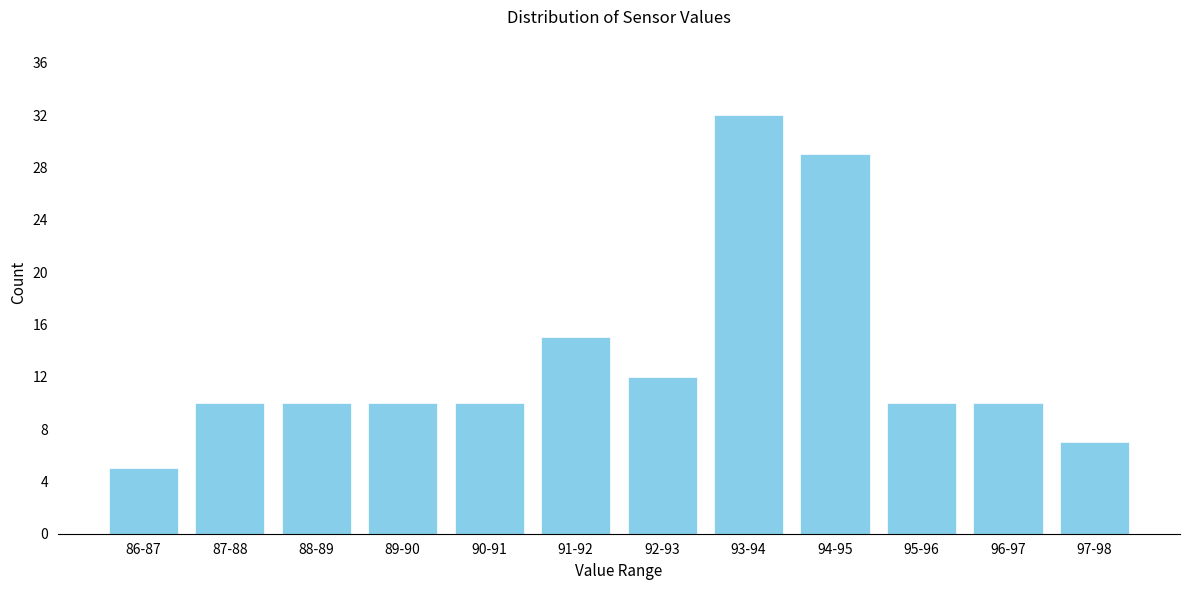

Reading left to right, transcribe all the data shown in this chart.

5	10	10	10	10	15	12	32	29	10	10	7